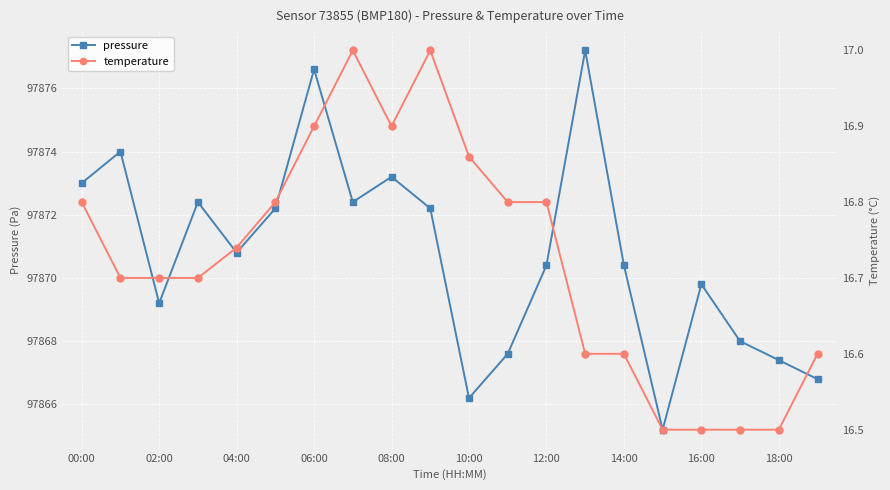

How many interior local valleys does the pressure series have?

5